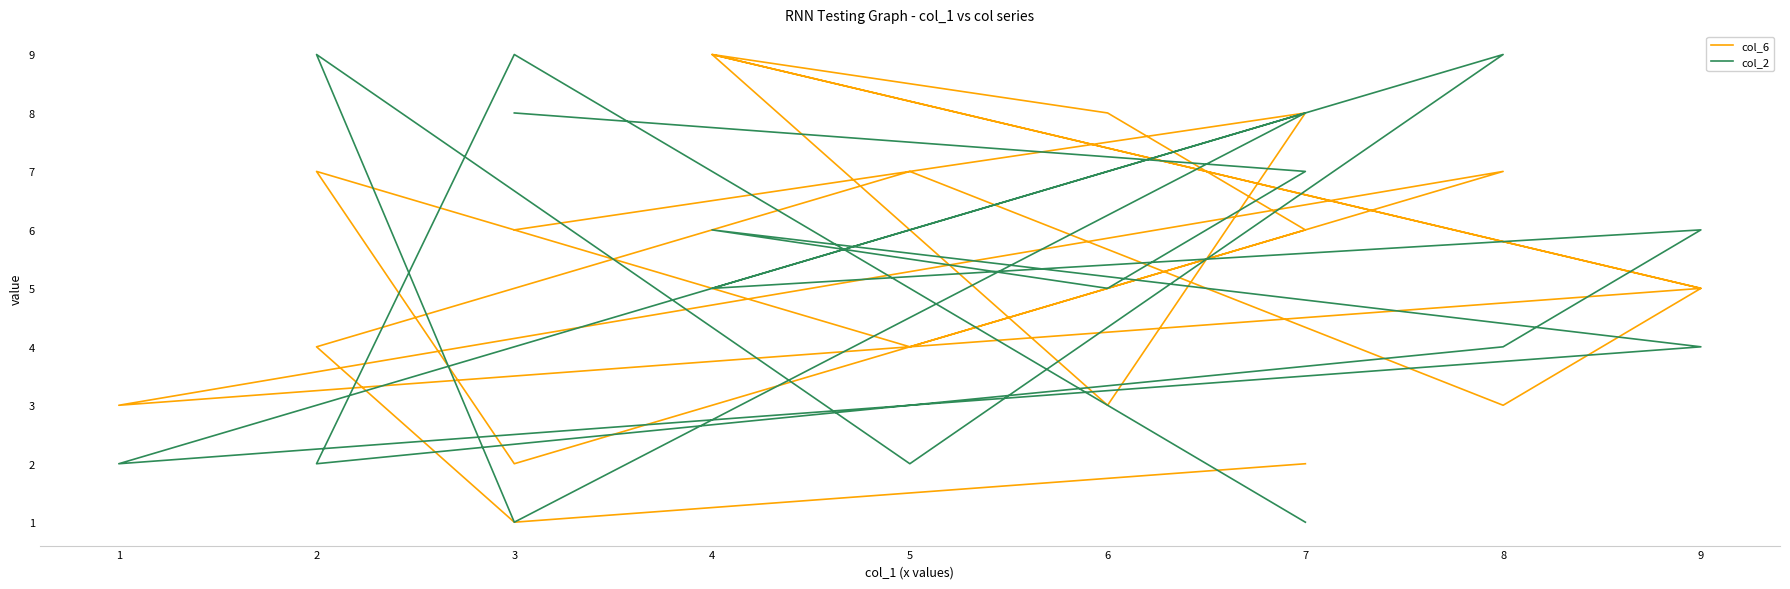

How many col_2 values are between 2 and 8?

14